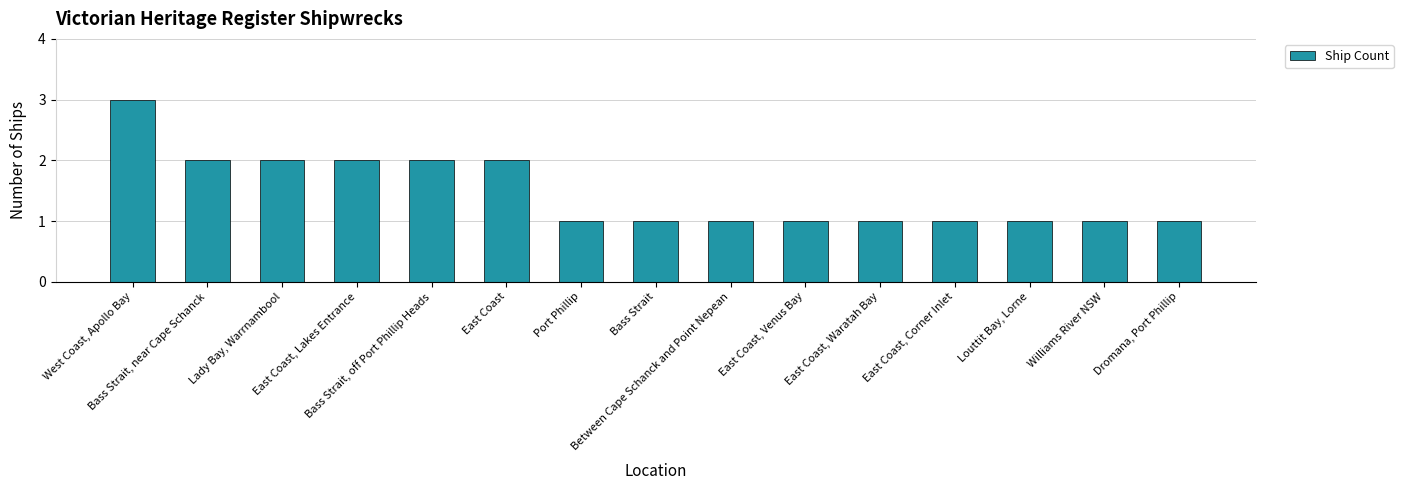

At which category does the chart reach its peak across all series?

West Coast, Apollo Bay